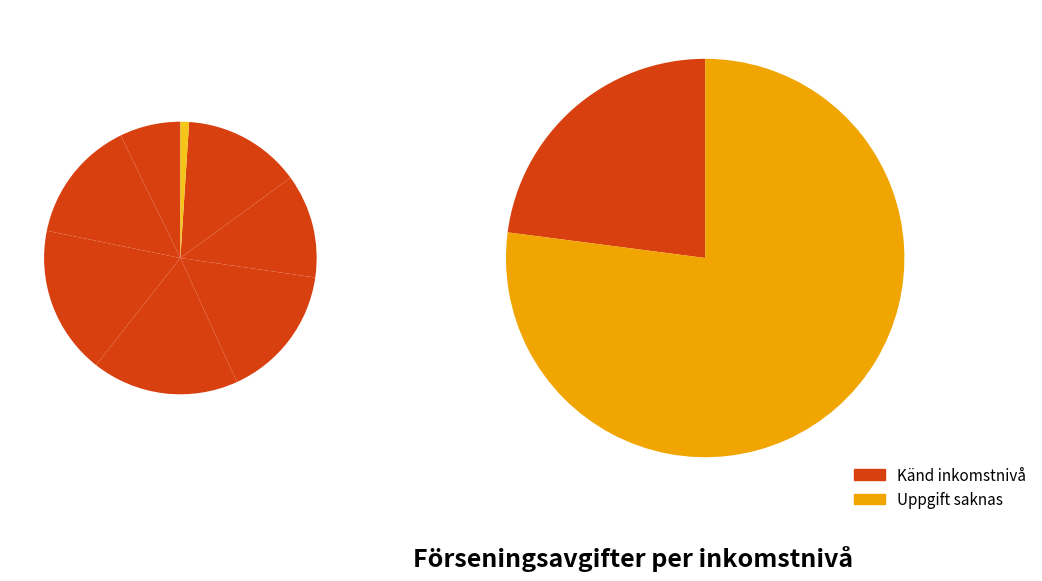

What is the change in value from 300 - 400 tkr to >= 1 mnkr?

-406